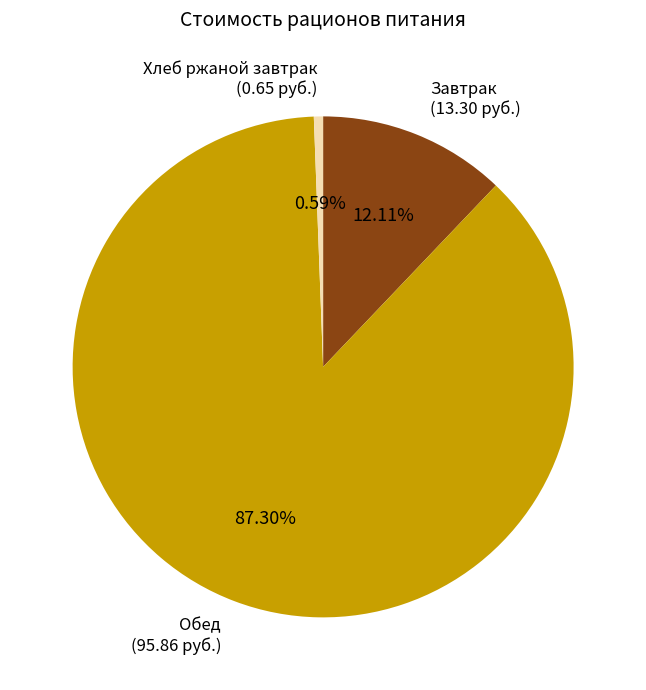

How many segments does this pie chart have?

3